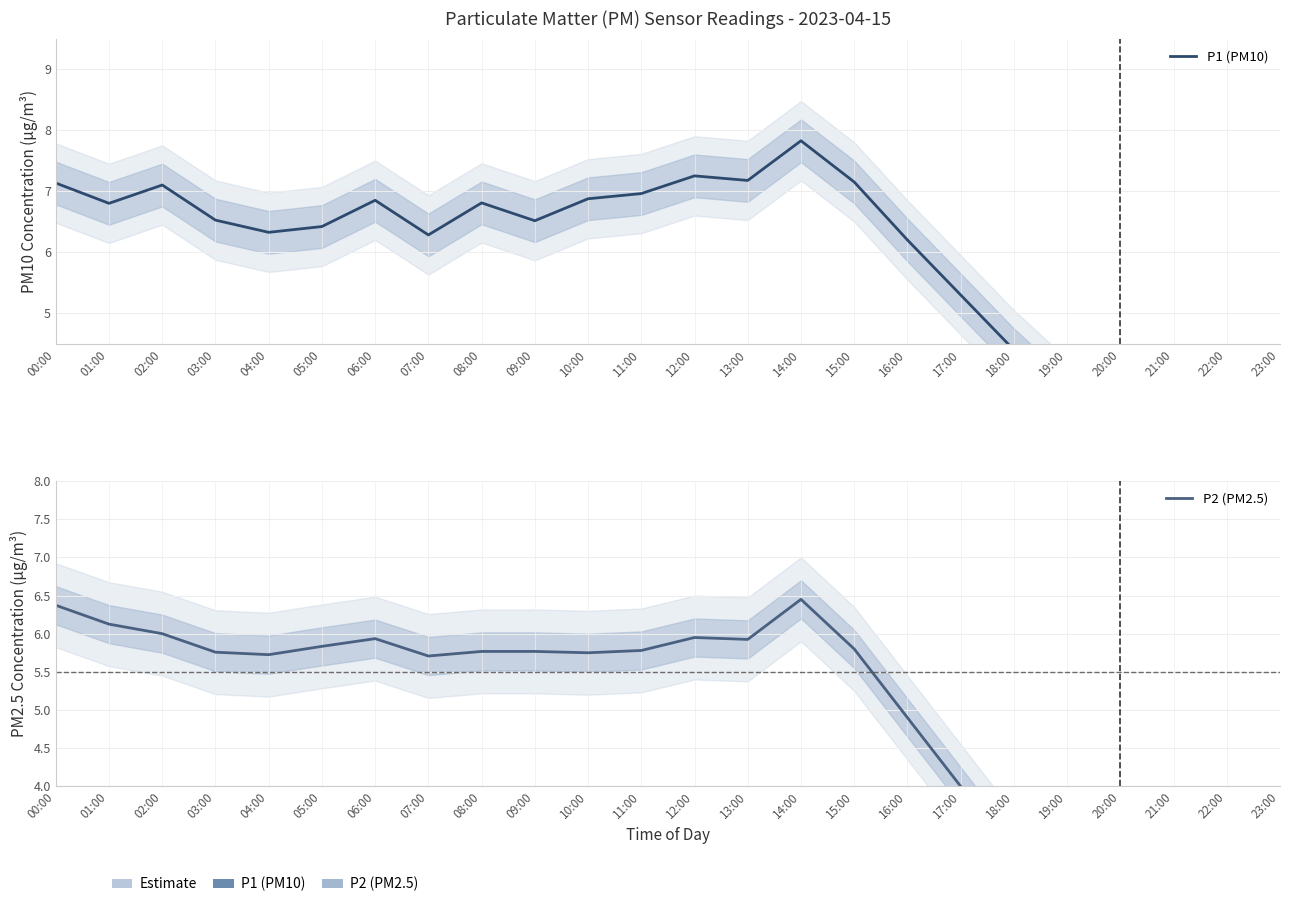

True or false: P1 (PM10) has more than 0 points higher than both neighbors.

True